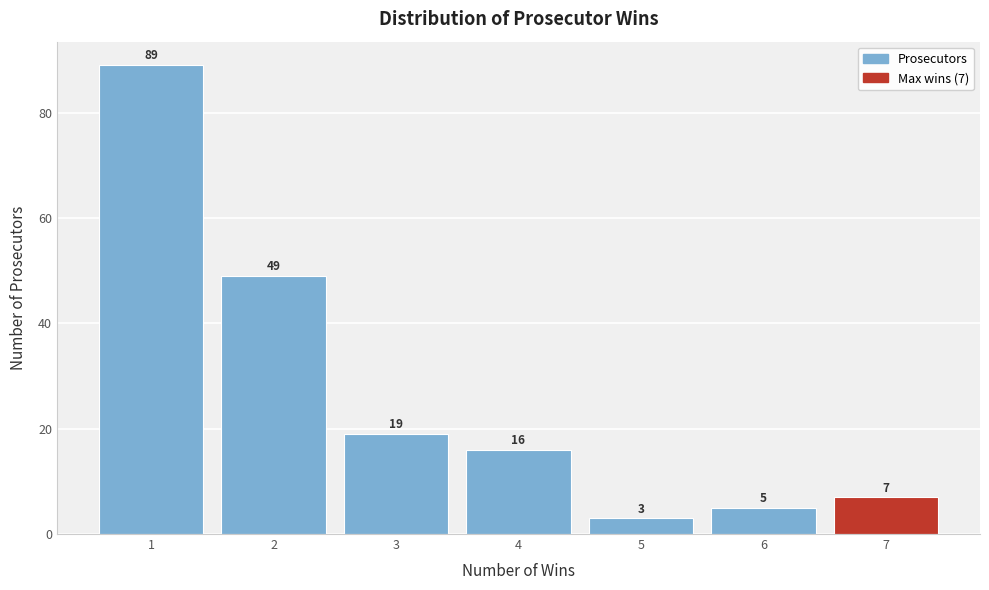

Which range on the x-axis has the tallest bar?

0.5 to 1.5